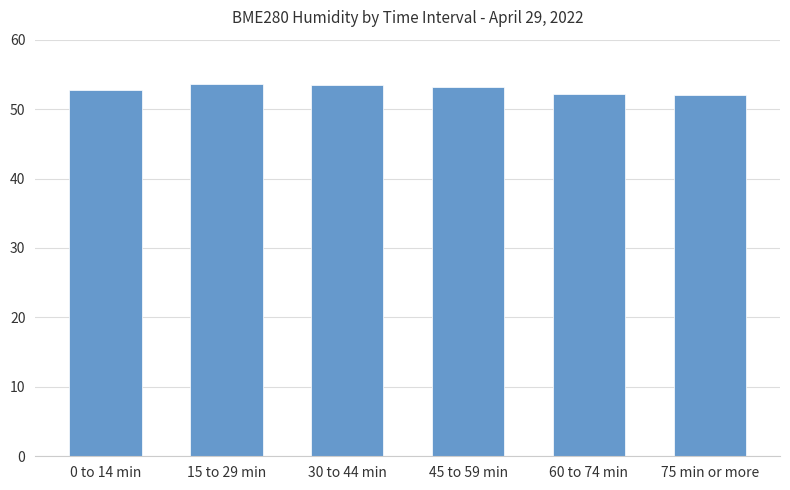

What is the sum of all values?

317.1